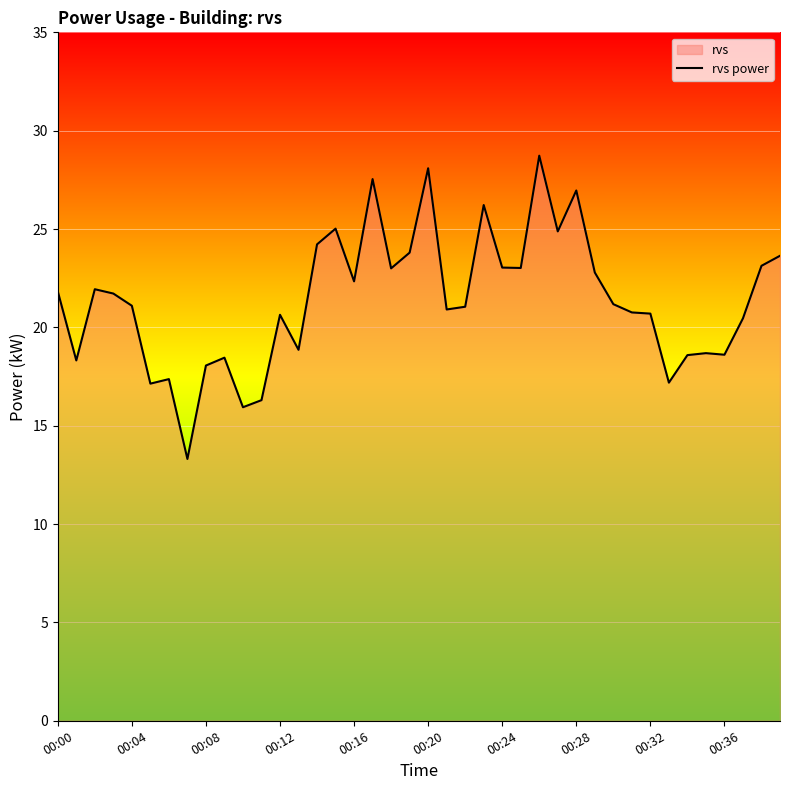

The value at 21 is 20.9. True or false?

True